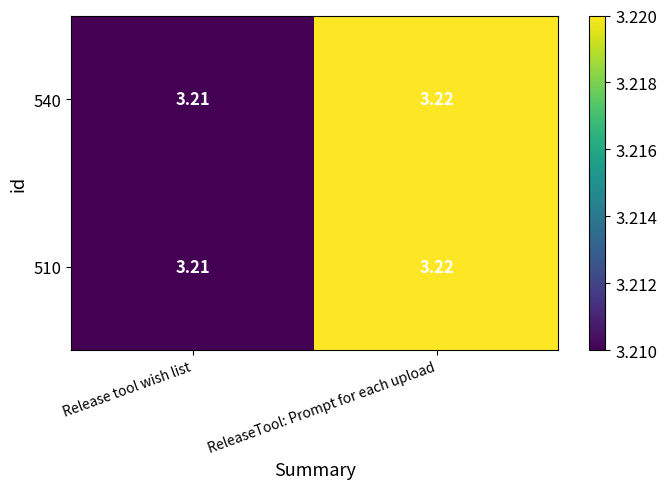

Which category has the highest value across all series?

ReleaseTool: Prompt for each upload